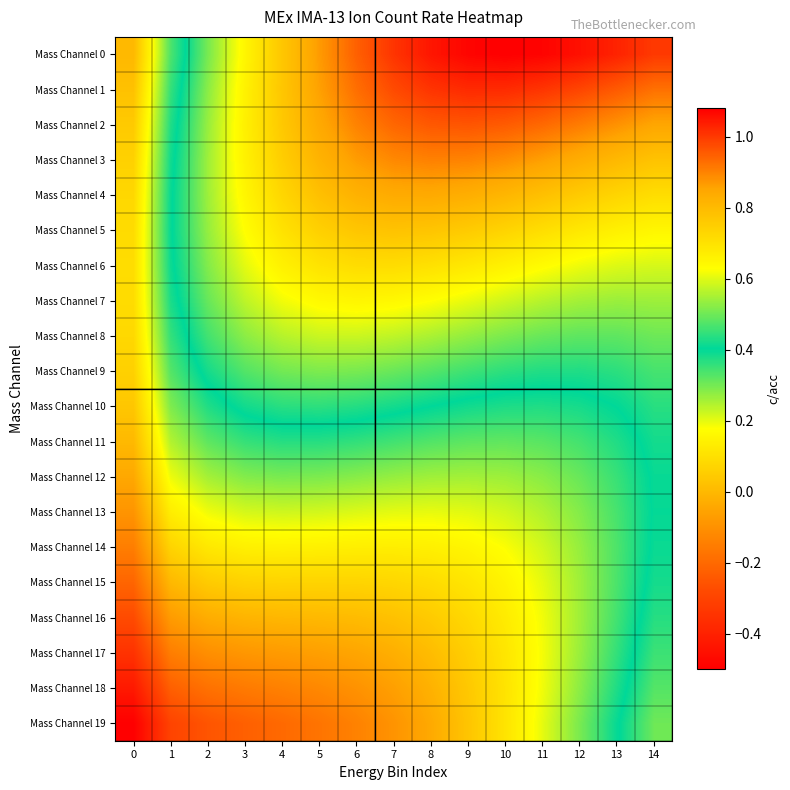

How many distinct data groups are displayed?

20